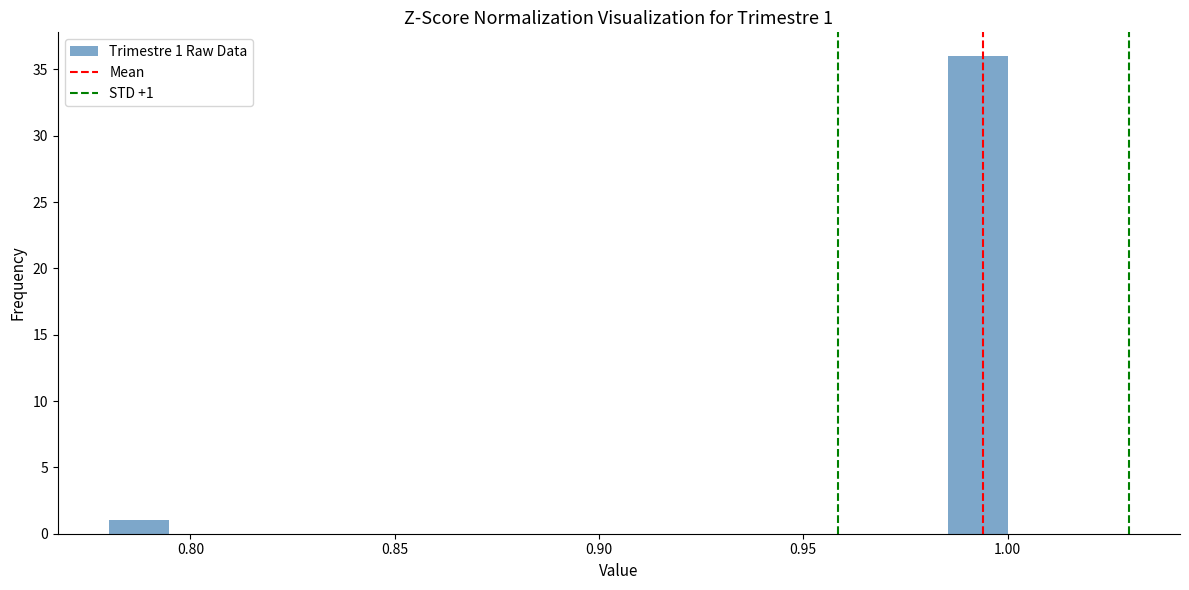

Around what value on the x-axis is the tallest bar? Give the approximate position of its centre, as read against the axis.

0.995